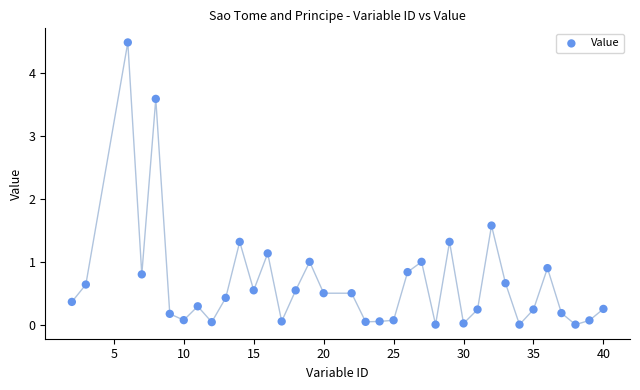

What Y value in the scatter plot is closest to 2?

1.6